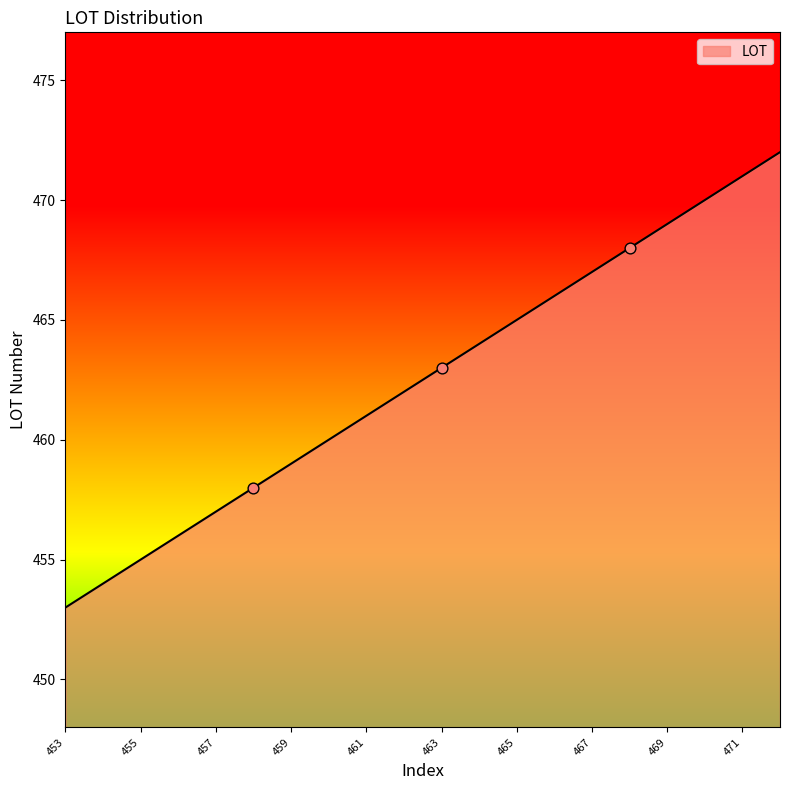

What is the maximum value shown in the chart?

472